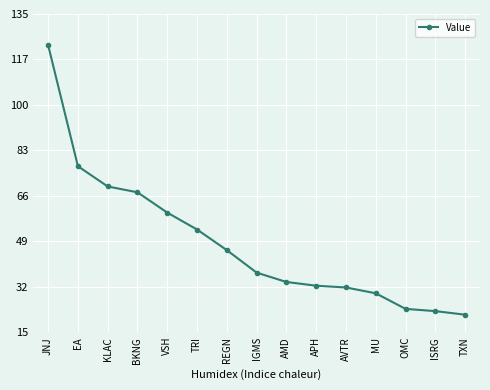

What position from the right is TRI?

10